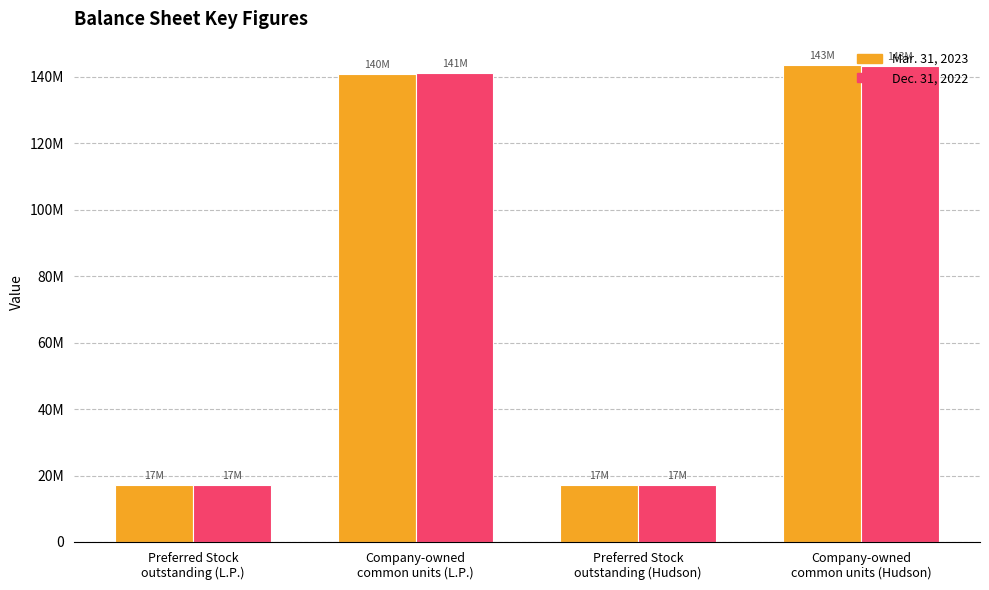

Are the bars horizontal?

No